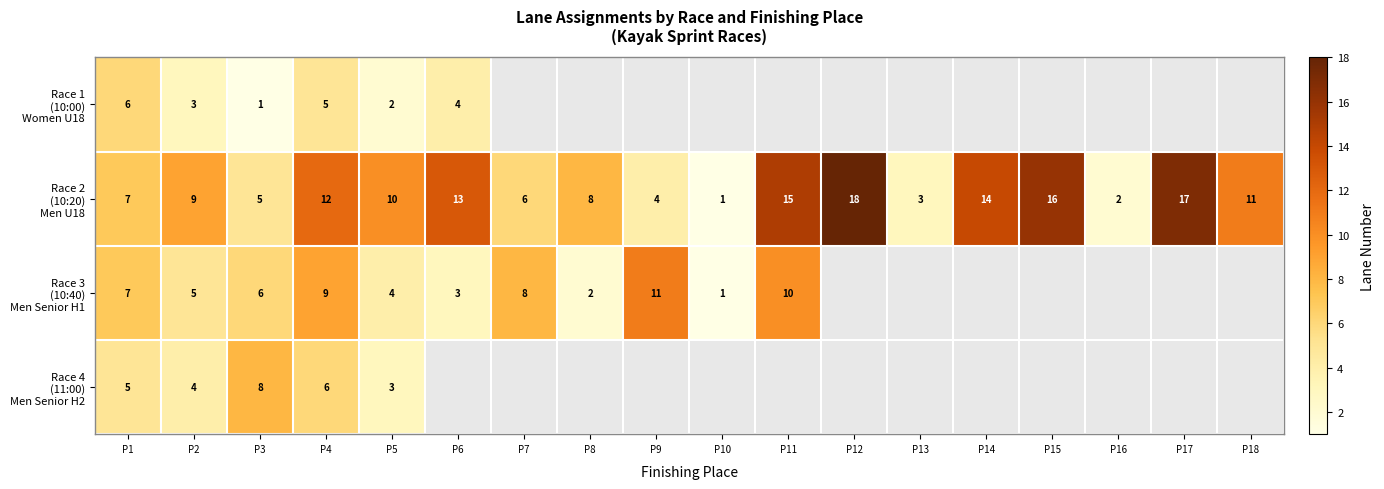

What is the total value across all series at P3?

20